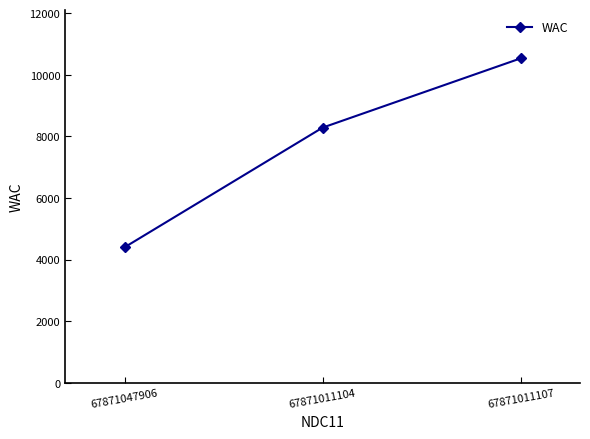

Which label corresponds to the smallest value in the chart?

67871047906